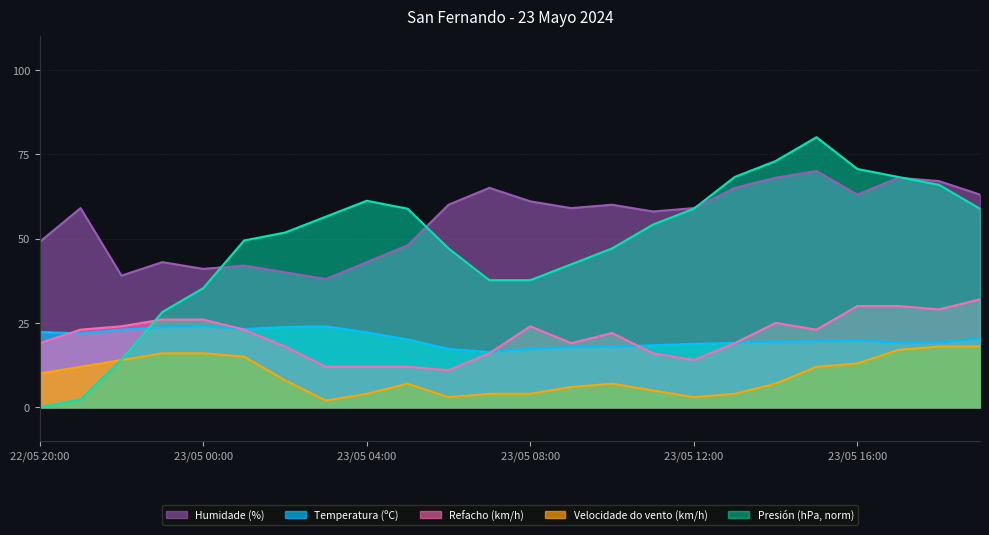

Reading left to right, extract all data points from this chart.

Temperatura (ºC): 22/05 20:00=22.3	22/05 21:00=21.9	22/05 22:00=23.0	22/05 23:00=23.7	23/05 00:00=24.0	23/05 01:00=23.2	23/05 02:00=23.8	23/05 03:00=24.0	23/05 04:00=22.2	23/05 05:00=20.1	23/05 06:00=17.3	23/05 07:00=16.4	23/05 08:00=17.3	23/05 09:00=17.8	23/05 10:00=17.9	23/05 11:00=18.4	23/05 12:00=18.8	23/05 13:00=19.1	23/05 14:00=19.5	23/05 15:00=19.6	23/05 16:00=19.8	23/05 17:00=19.2	23/05 18:00=19.2	23/05 19:00=20.4
Velocidade do vento (km/h): 22/05 20:00=10.0	22/05 21:00=12.0	22/05 22:00=14.0	22/05 23:00=16.0	23/05 00:00=16.0	23/05 01:00=15.0	23/05 02:00=8.0	23/05 03:00=2.0	23/05 04:00=4.0	23/05 05:00=7.0	23/05 06:00=3.0	23/05 07:00=4.0	23/05 08:00=4.0	23/05 09:00=6.0	23/05 10:00=7.0	23/05 11:00=5.0	23/05 12:00=3.0	23/05 13:00=4.0	23/05 14:00=7.0	23/05 15:00=12.0	23/05 16:00=13.0	23/05 17:00=17.0	23/05 18:00=18.0	23/05 19:00=18.0
Humidade (%): 22/05 20:00=49.0	22/05 21:00=59.0	22/05 22:00=39.0	22/05 23:00=43.0	23/05 00:00=41.0	23/05 01:00=42.0	23/05 02:00=40.0	23/05 03:00=38.0	23/05 04:00=43.0	23/05 05:00=48.0	23/05 06:00=60.0	23/05 07:00=65.0	23/05 08:00=61.0	23/05 09:00=59.0	23/05 10:00=60.0	23/05 11:00=58.0	23/05 12:00=59.0	23/05 13:00=65.0	23/05 14:00=68.0	23/05 15:00=70.0	23/05 16:00=63.0	23/05 17:00=68.0	23/05 18:00=67.0	23/05 19:00=63.0
Refacho (km/h): 22/05 20:00=19.0	22/05 21:00=23.0	22/05 22:00=24.0	22/05 23:00=26.0	23/05 00:00=26.0	23/05 01:00=23.0	23/05 02:00=18.0	23/05 03:00=12.0	23/05 04:00=12.0	23/05 05:00=12.0	23/05 06:00=11.0	23/05 07:00=16.0	23/05 08:00=24.0	23/05 09:00=19.0	23/05 10:00=22.0	23/05 11:00=16.0	23/05 12:00=14.0	23/05 13:00=19.0	23/05 14:00=25.0	23/05 15:00=23.0	23/05 16:00=30.0	23/05 17:00=30.0	23/05 18:00=29.0	23/05 19:00=32.0
Presión (hPa): 22/05 20:00=0.0	22/05 21:00=2.4	22/05 22:00=14.1	22/05 23:00=28.2	23/05 00:00=35.3	23/05 01:00=49.4	23/05 02:00=51.8	23/05 03:00=56.5	23/05 04:00=61.2	23/05 05:00=58.8	23/05 06:00=47.1	23/05 07:00=37.6	23/05 08:00=37.6	23/05 09:00=42.4	23/05 10:00=47.1	23/05 11:00=54.1	23/05 12:00=58.8	23/05 13:00=68.2	23/05 14:00=72.9	23/05 15:00=80.0	23/05 16:00=70.6	23/05 17:00=68.2	23/05 18:00=65.9	23/05 19:00=58.8